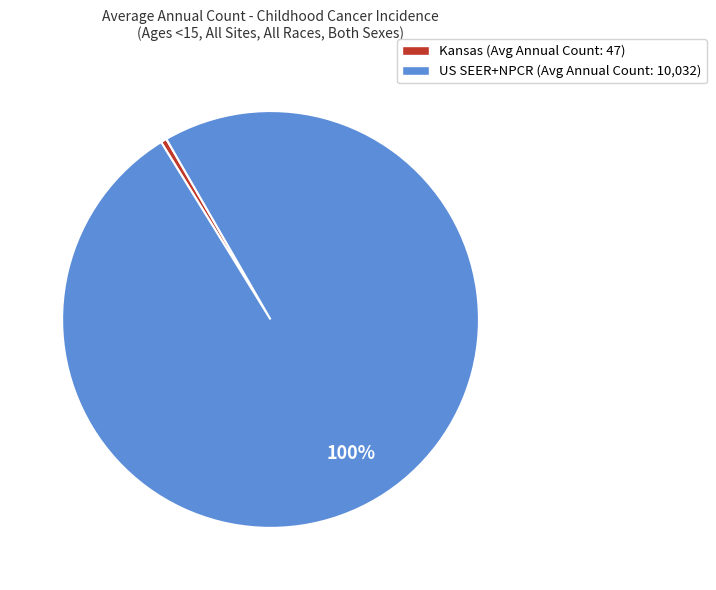

Which slice is the smallest?

Kansas (Avg Annual Count: 47)